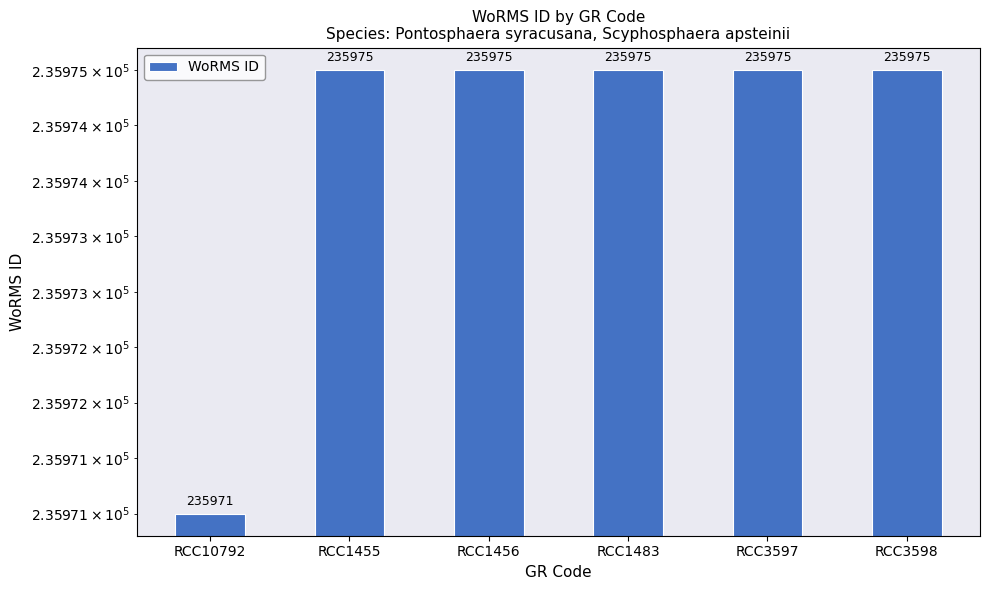

Reading right to left, list all the values displayed in this chart.

235975	235975	235975	235975	235975	235971